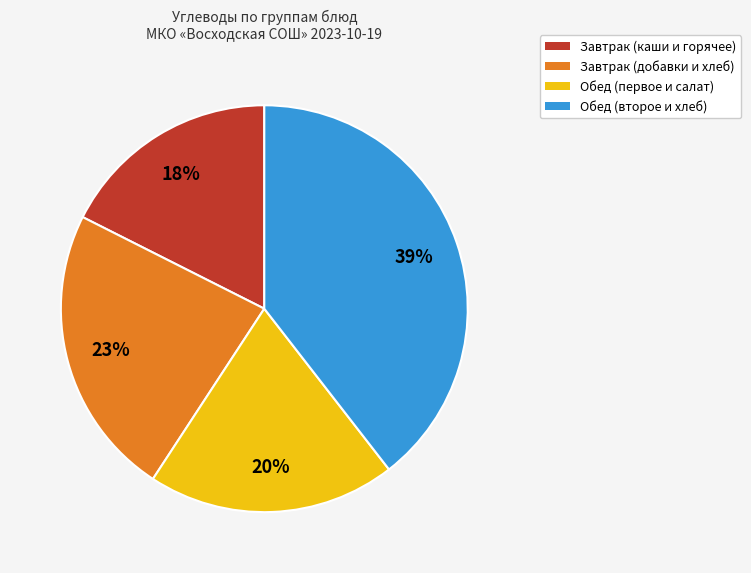

Does any single category account for the majority?

No